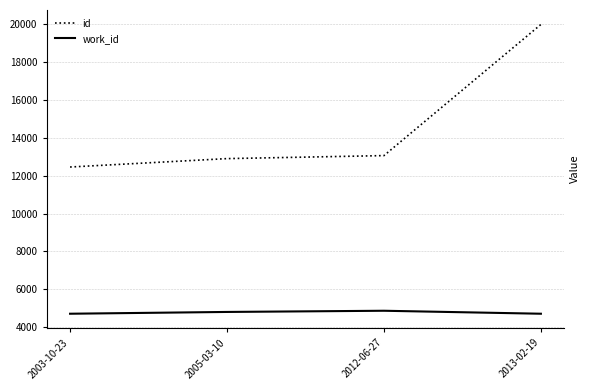

What value does the work_id series have at 2013-02-19, to the nearest 5?

4720